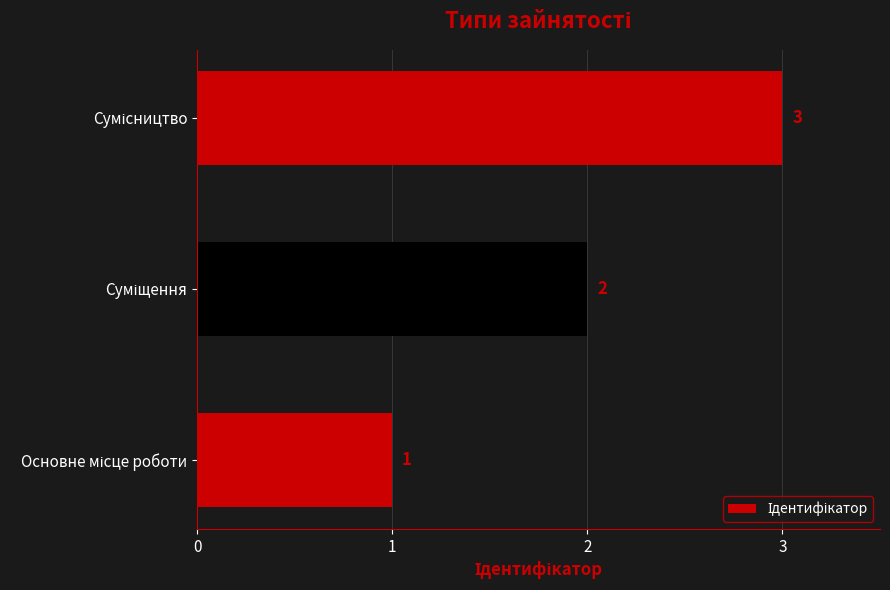

What is the average value?

2